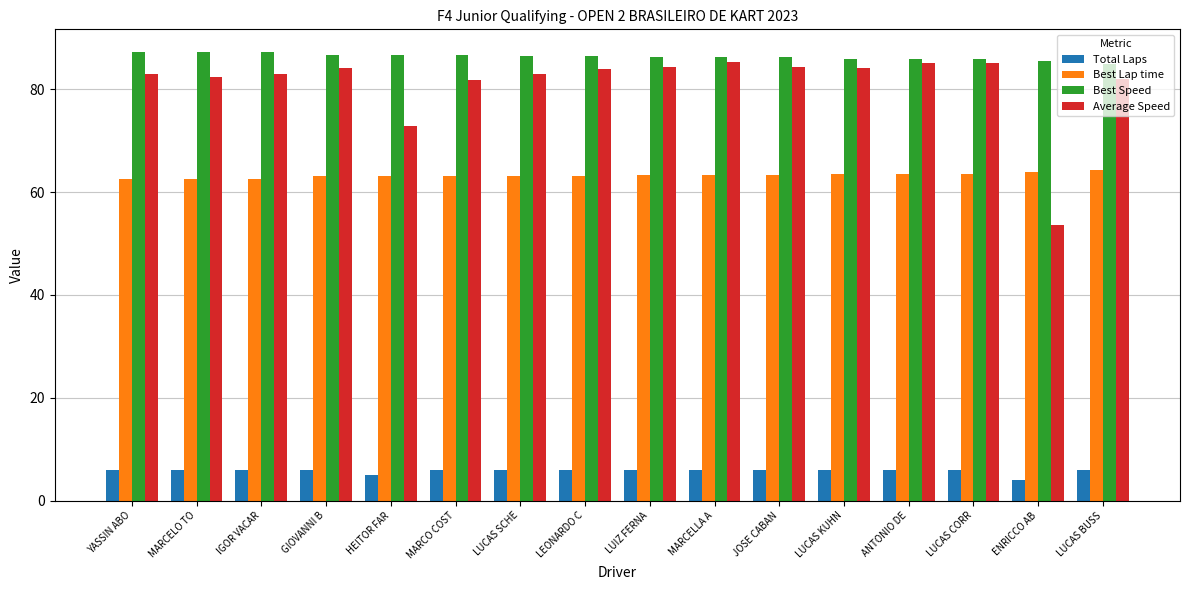

What is the total value across all series at LUCAS BUSS?

237.3